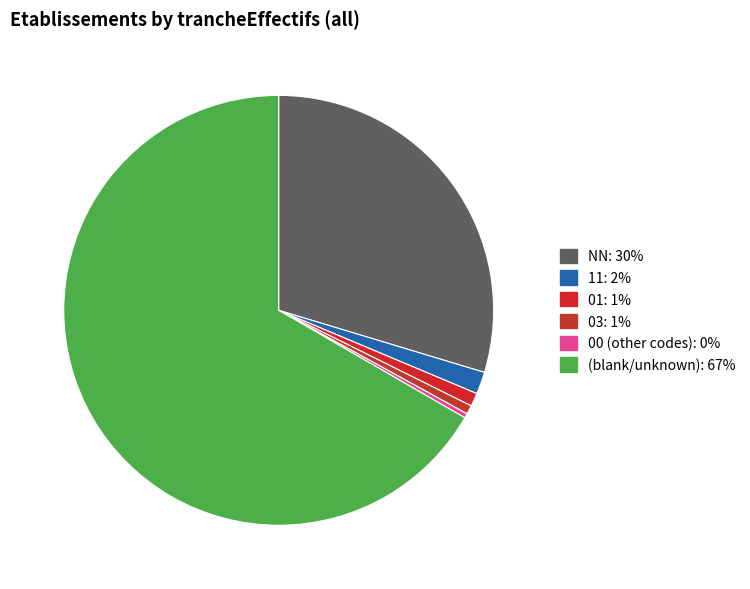

Count the number of slices in the pie.

6